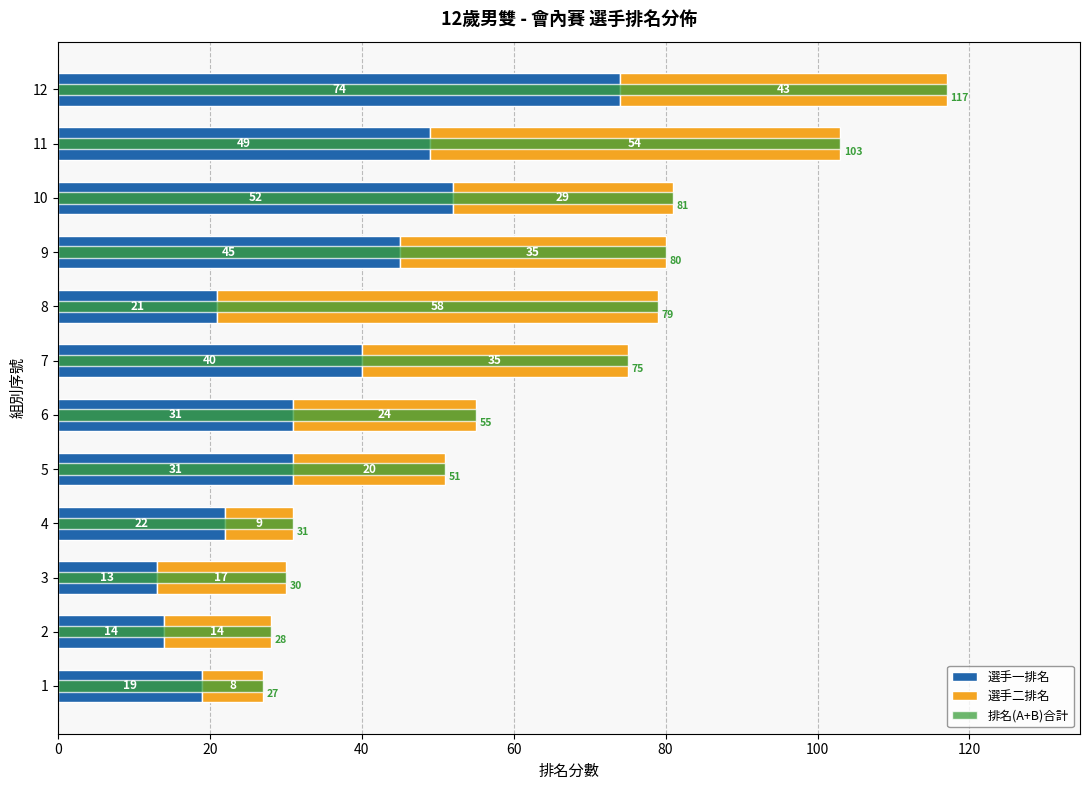

How many data points in 排名(A+B)合計 are above 75?

5